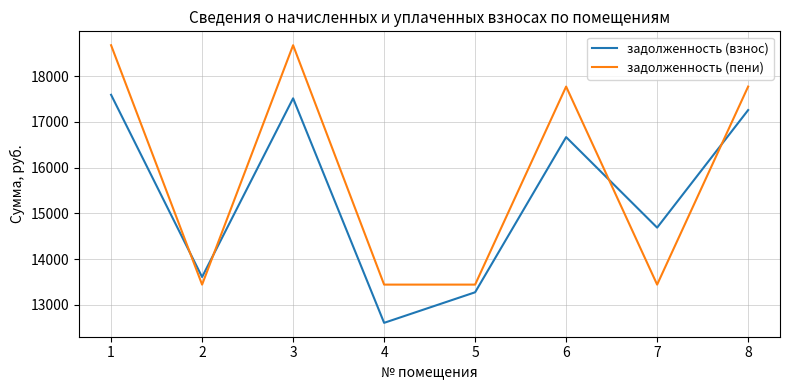

What is the approximate value of задолженность (взнос) at 2?

13610.4